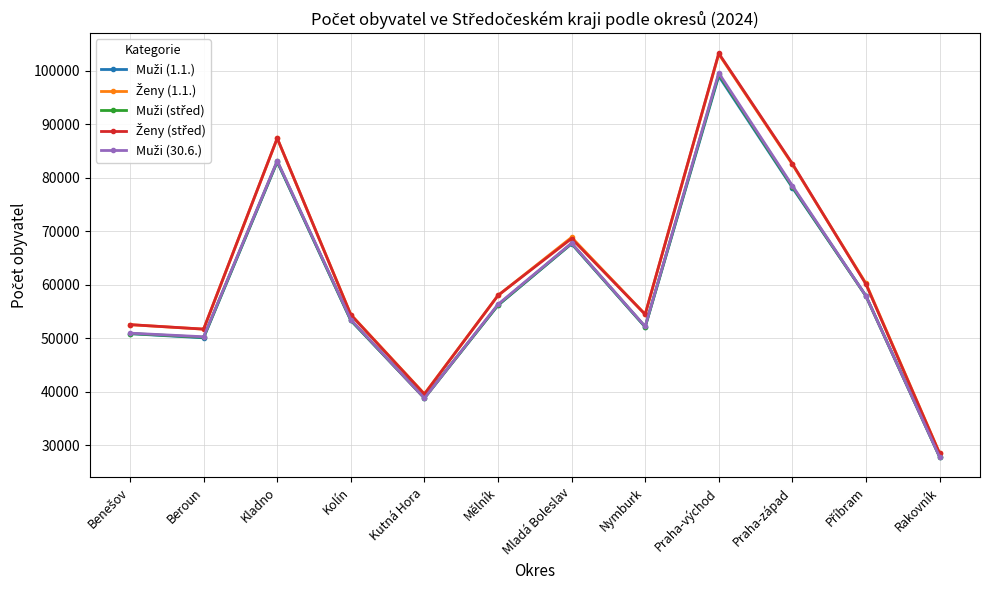

What is the total value across all series at Kutná Hora?

195537